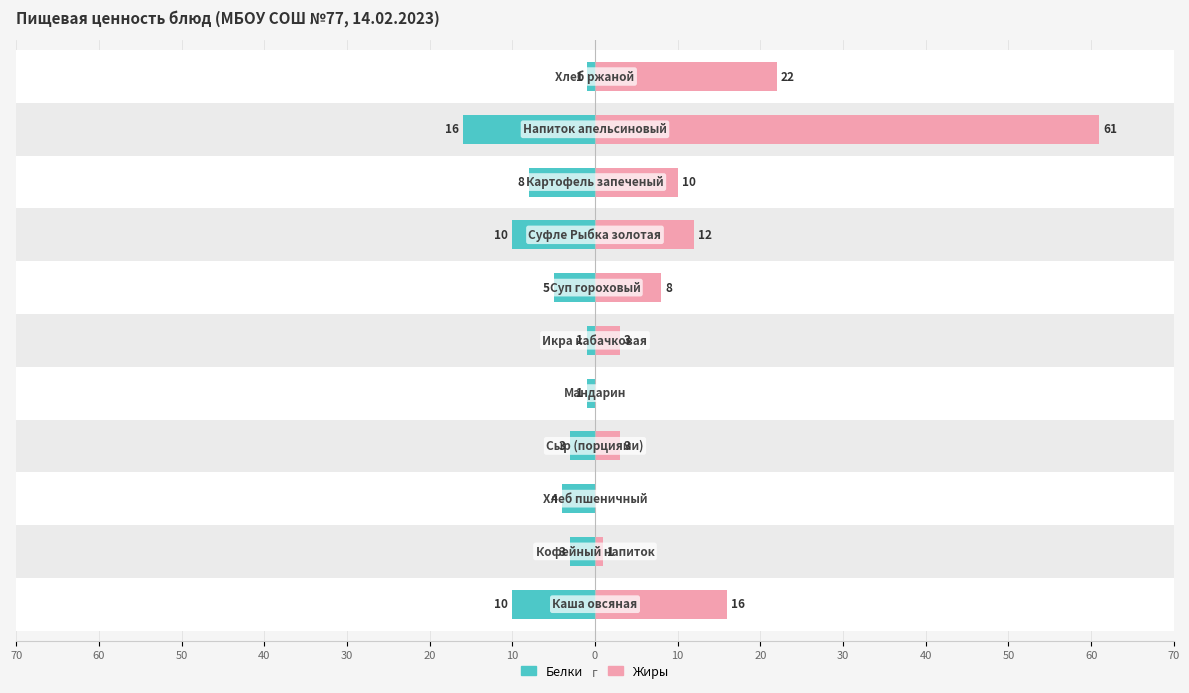

What is the greatest value displayed?

61